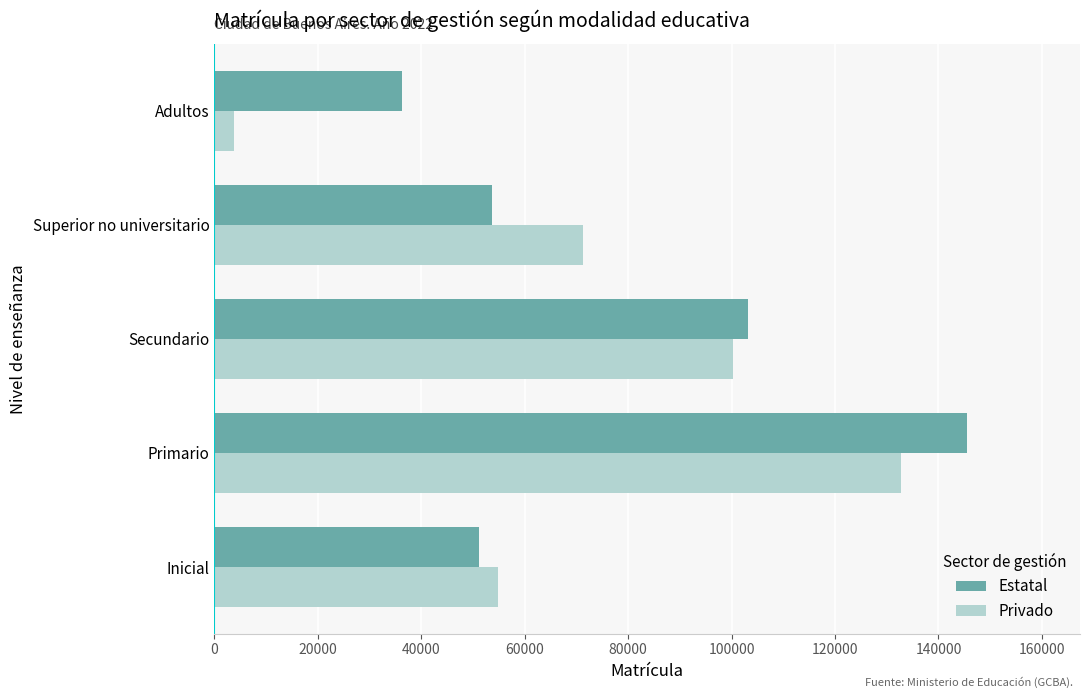

What is the maximum value for Estatal?

145529